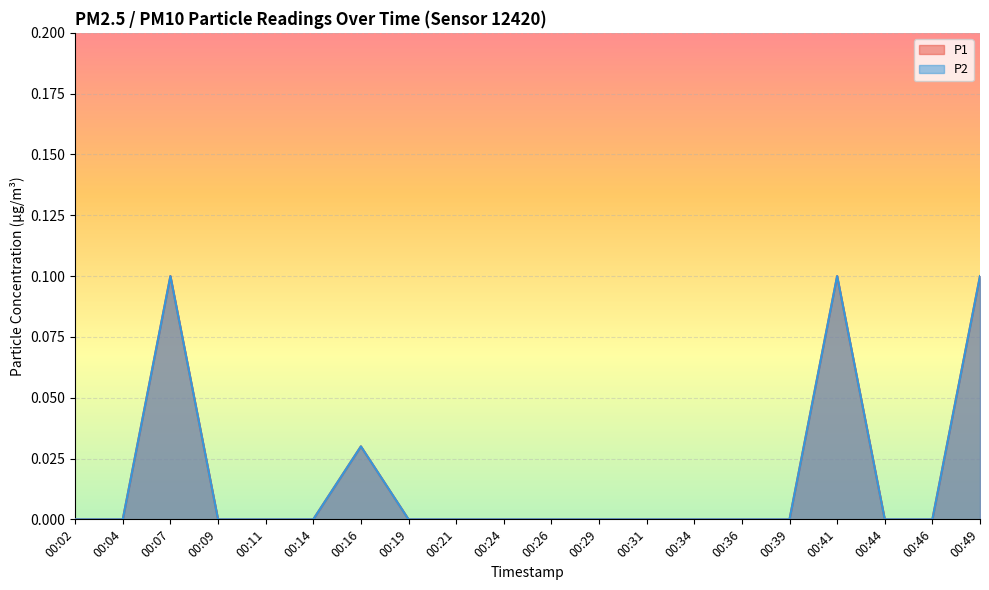

How many positive values does the P2 series have?

4